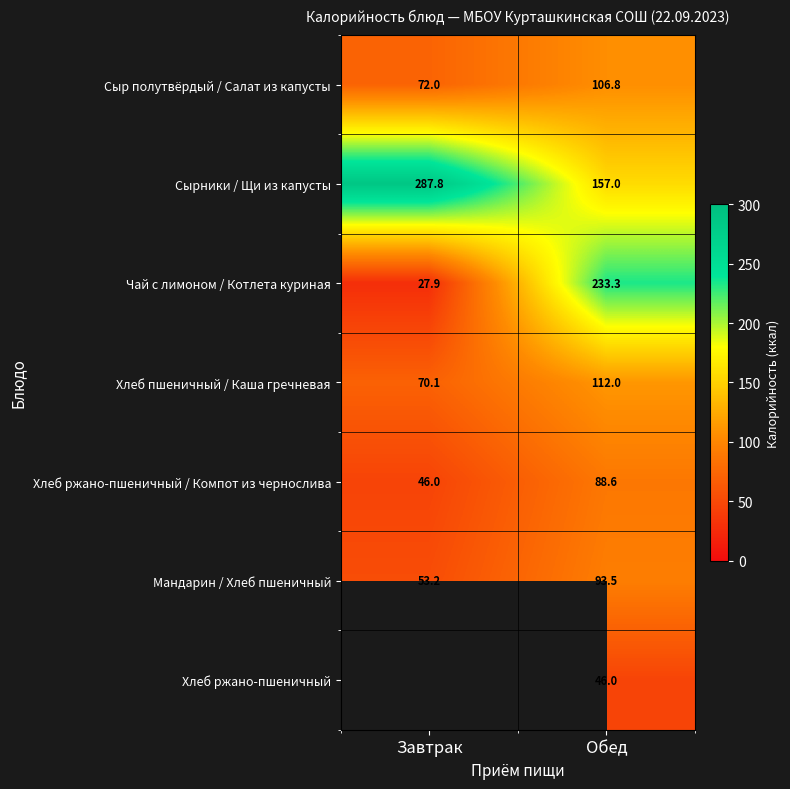

What is the difference between the highest and lowest values at Обед?

187.3